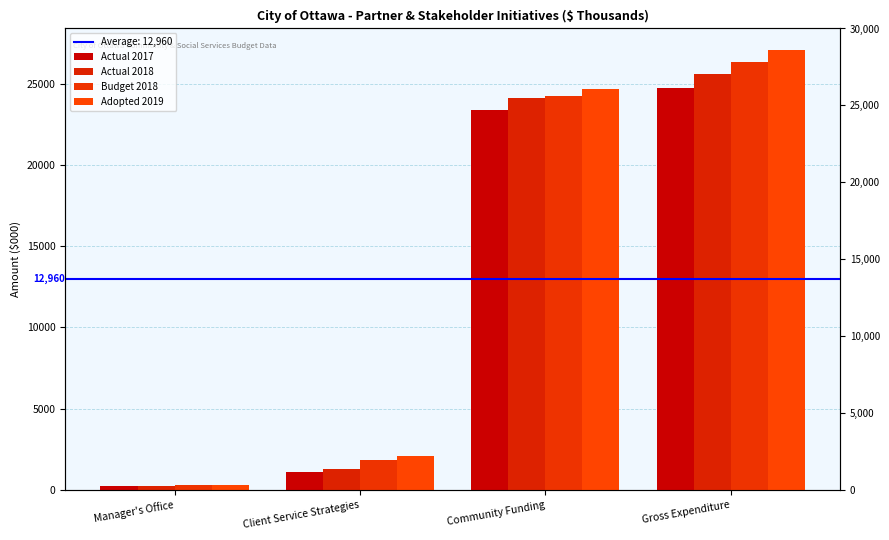

At how many categories does at least one series exceed 3187?

2